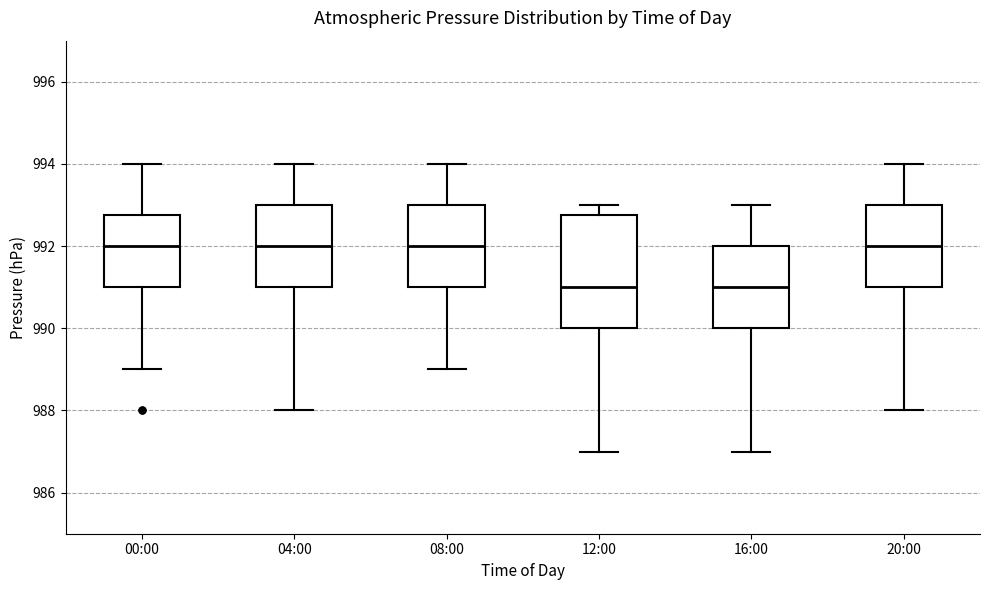

Reading left to right, transcribe this box plot: for each box, give where its median line is, the range the box spans, and where its two whiskers end, as read against the y-axis. The values are not printed on the chart, so give them approximately, as read against the axis.

00:00: median 992.0, box 991.0 to 992.8, whiskers 989.0 to 994.0
04:00: median 992.0, box 991.0 to 993.0, whiskers 988.0 to 994.0
08:00: median 992.0, box 991.0 to 993.0, whiskers 989.0 to 994.0
12:00: median 991.0, box 990.0 to 992.8, whiskers 987.0 to 993.0
16:00: median 991.0, box 990.0 to 992.0, whiskers 987.0 to 993.0
20:00: median 992.0, box 991.0 to 993.0, whiskers 988.0 to 994.0